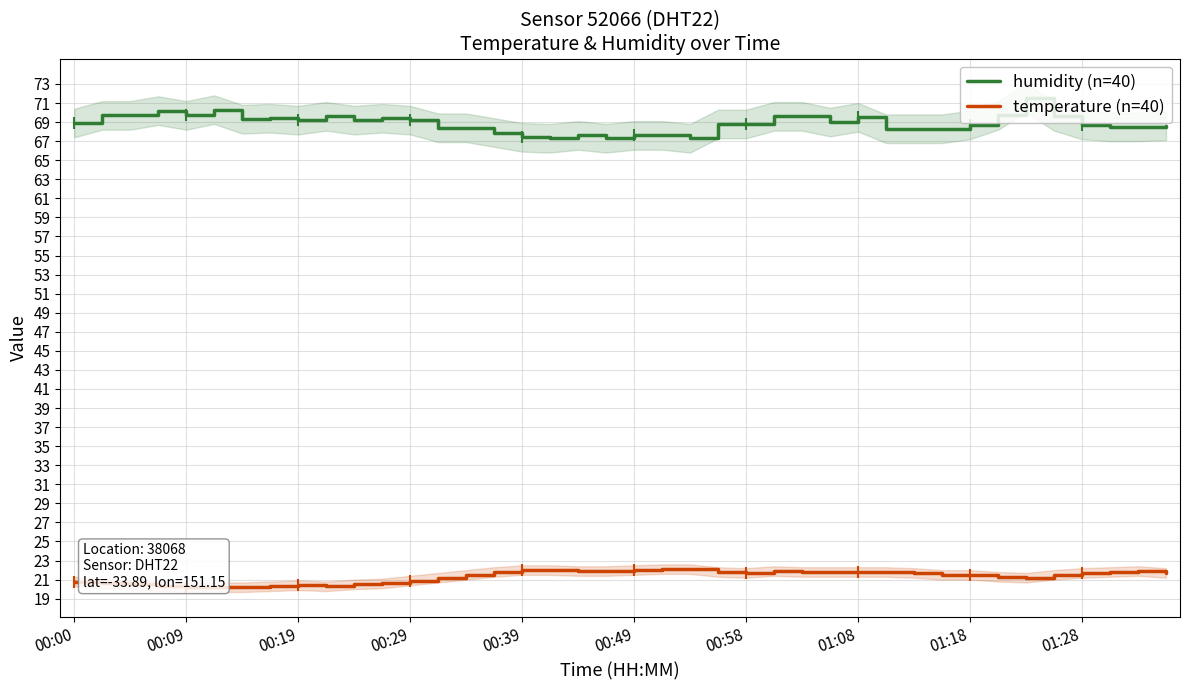

Which series has the largest total across all categories?

humidity (n=40)